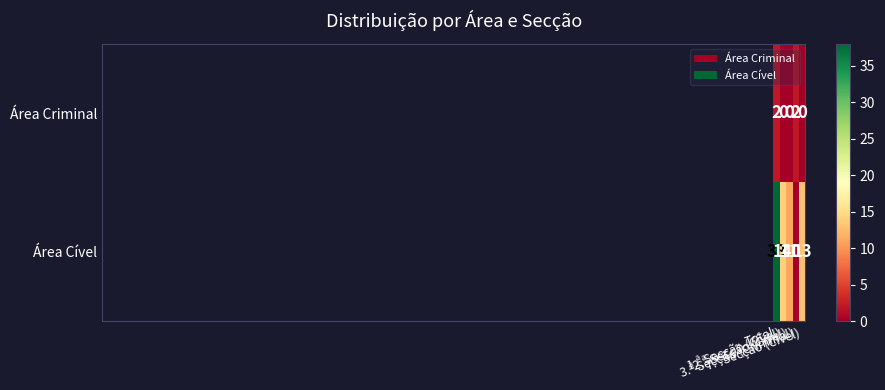

Which series has the widest spread of values?

Área Cível